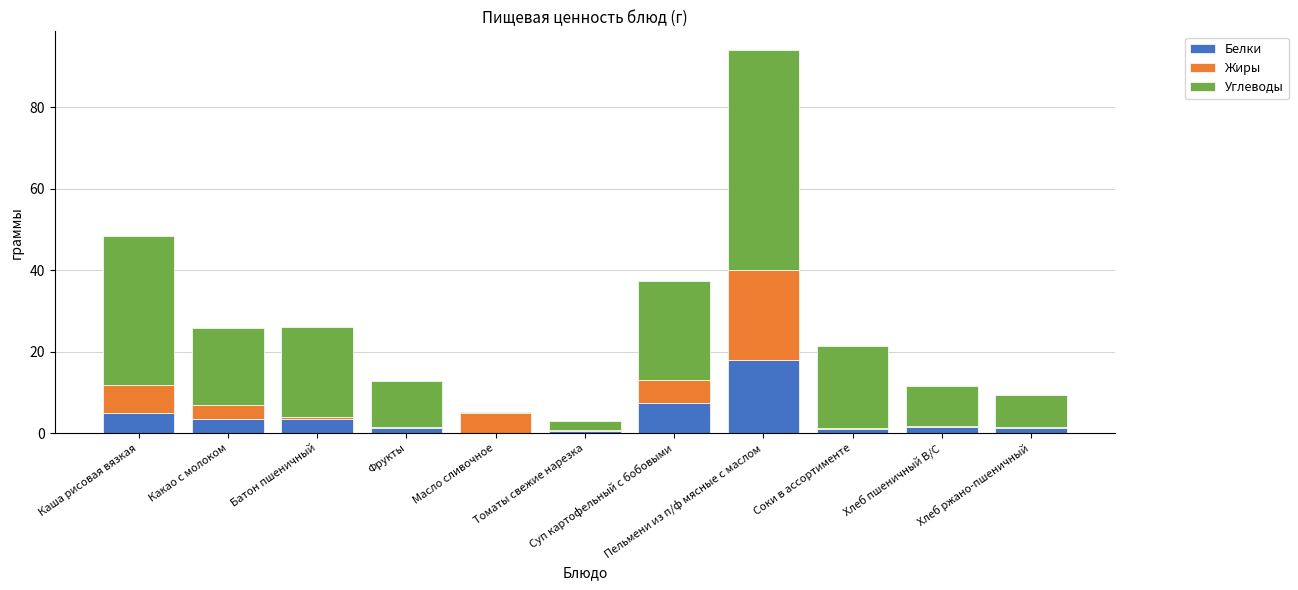

What is the highest value of the Белки series?

17.9